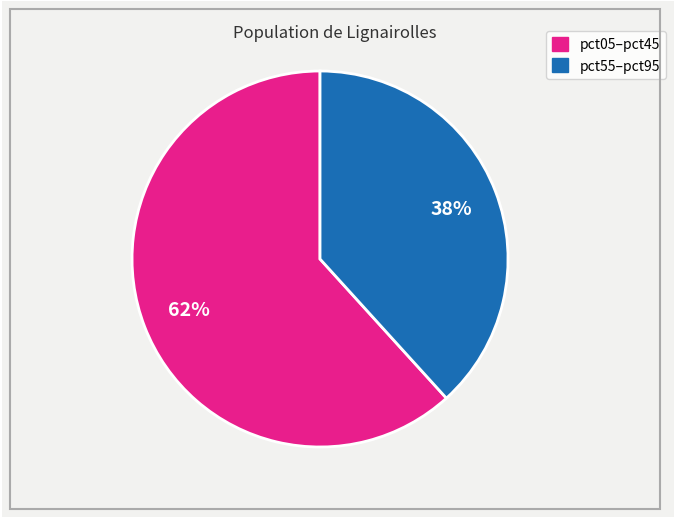

Is there a majority slice in this chart?

Yes